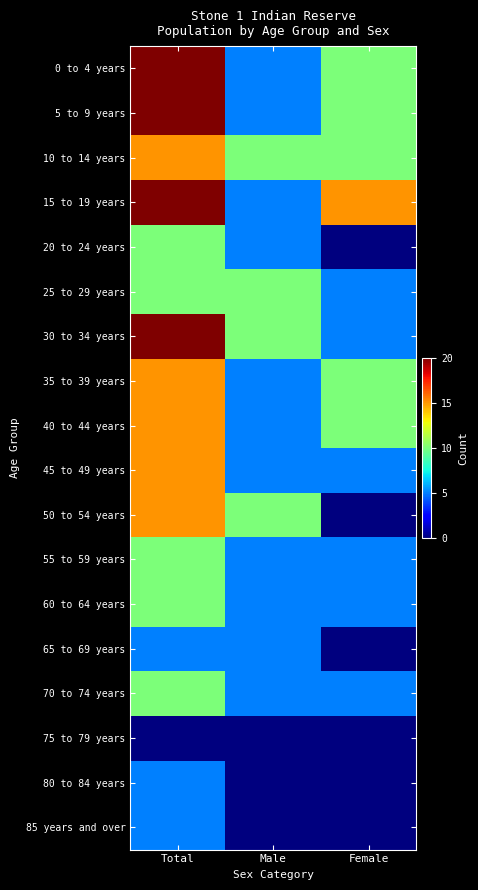

Which series has the largest total across all categories?

15 to 19 years